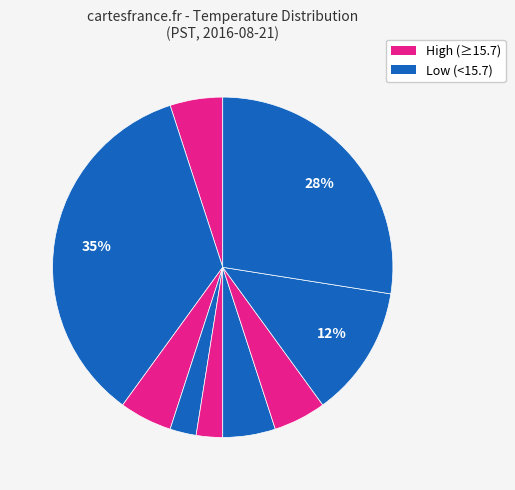

How many segments does this pie chart have?

9